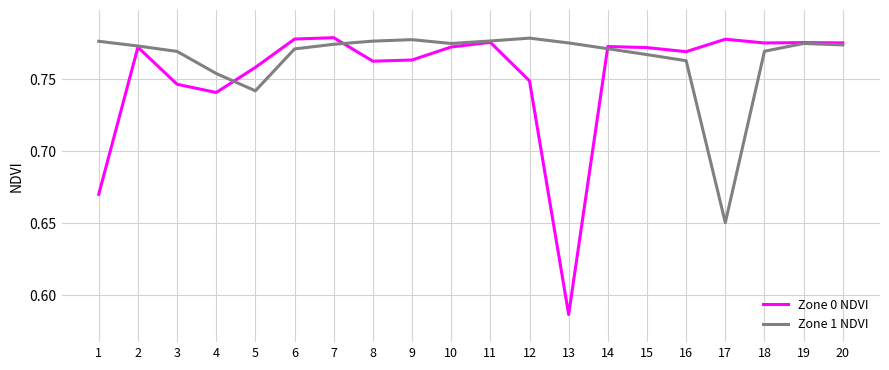

True or false: Zone 1 NDVI and Zone 0 NDVI intersect in this chart.

True